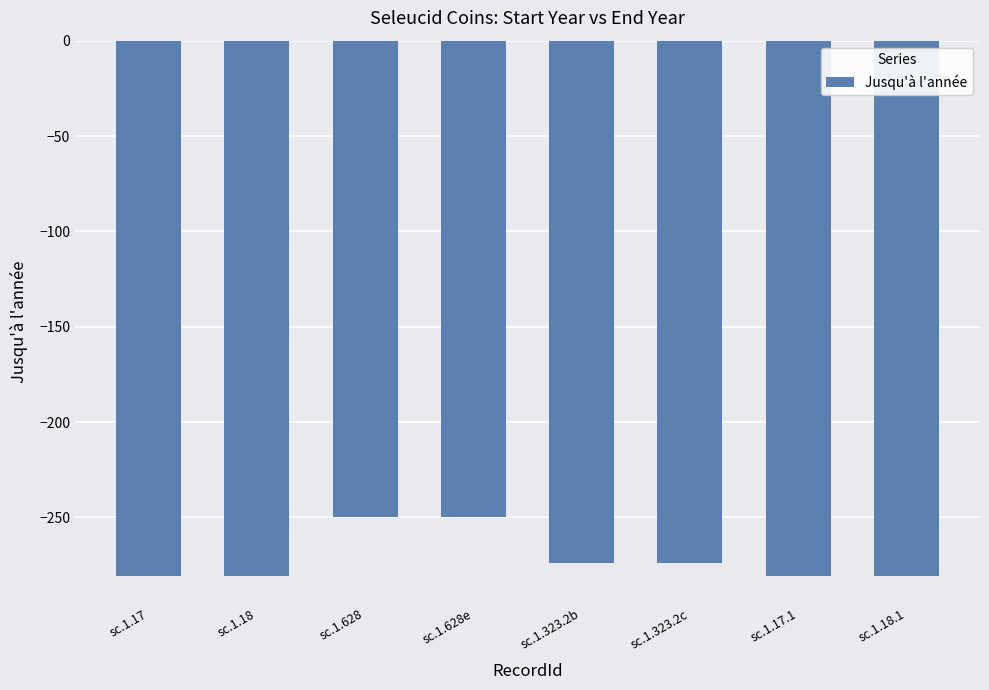

What is the minimum value shown in the chart?

-281